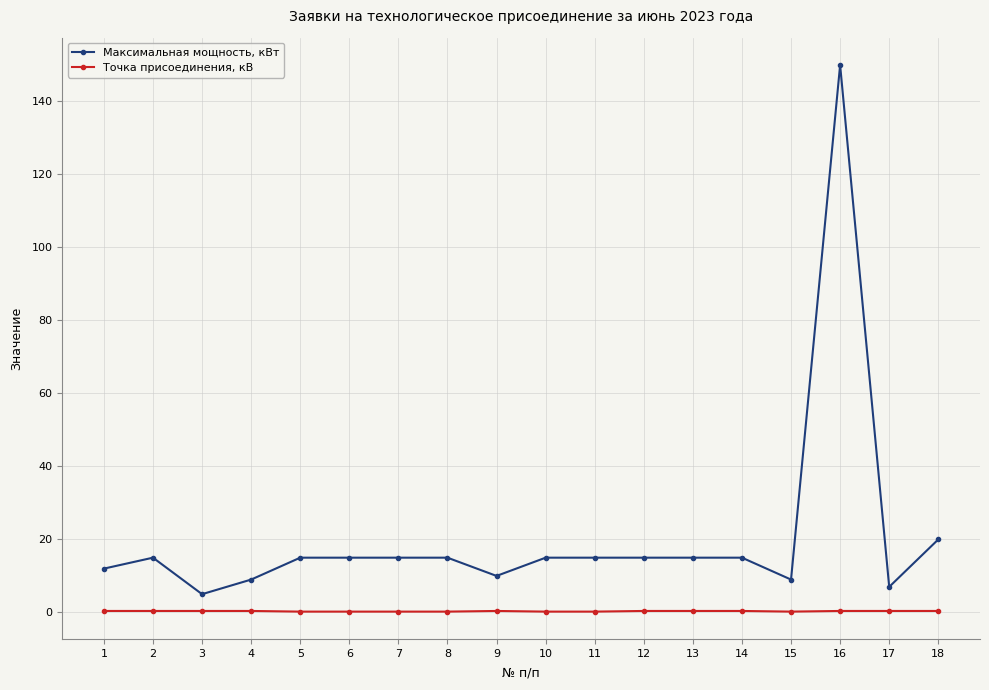

At which category does Максимальная мощность, кВт reach its first local peak?

2